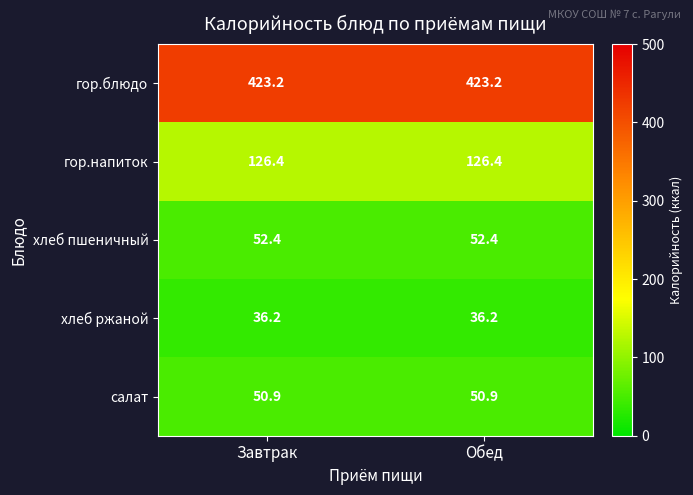

What is the spread (max minus min) of values at Завтрак?

387.0